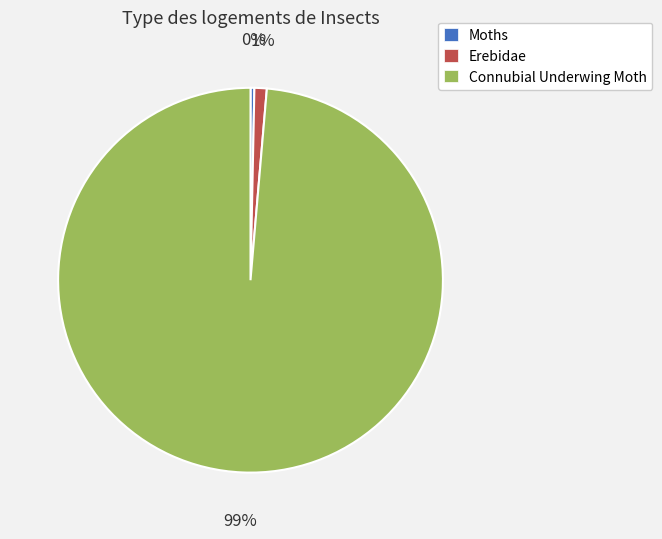

Rank the categories by value from lowest to highest.

Moths, Erebidae, Connubial Underwing Moth